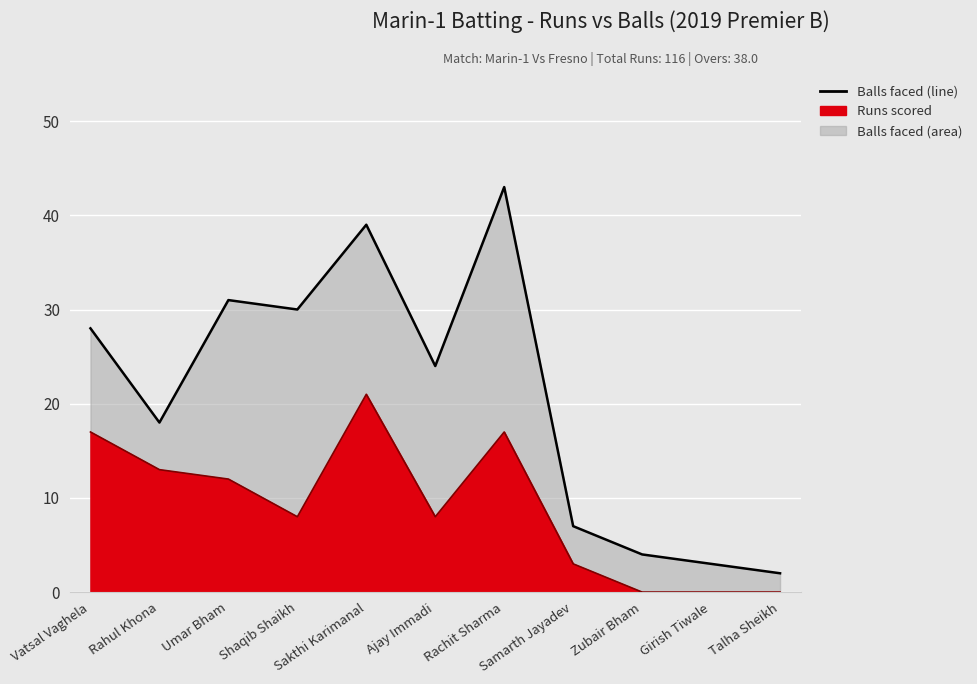

At which category does Balls (line) reach its first local valley?

Rahul Khona